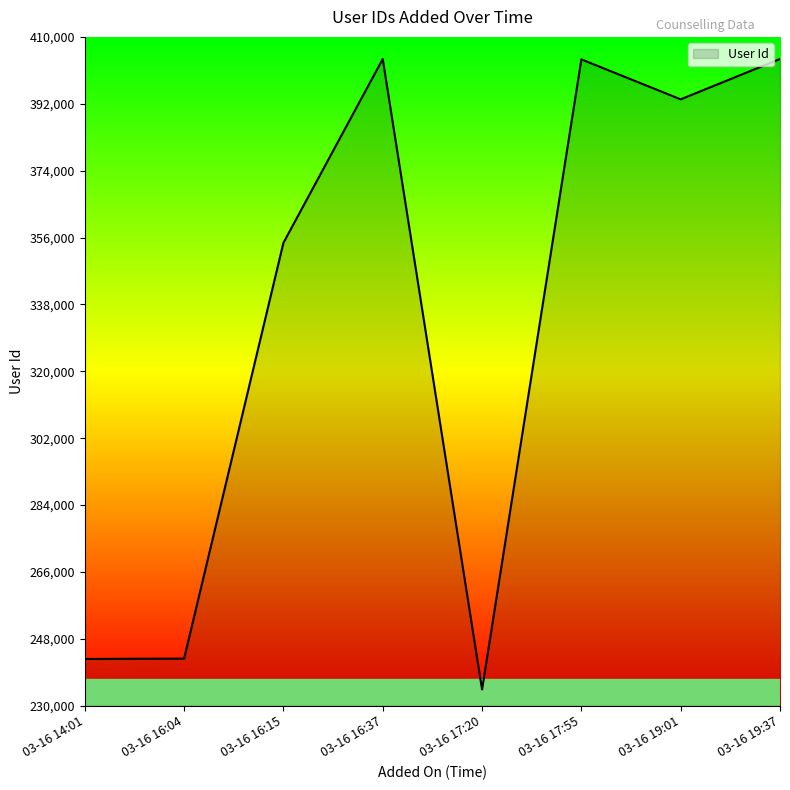

At which category does the chart reach its minimum across all series?

03-16 17:20